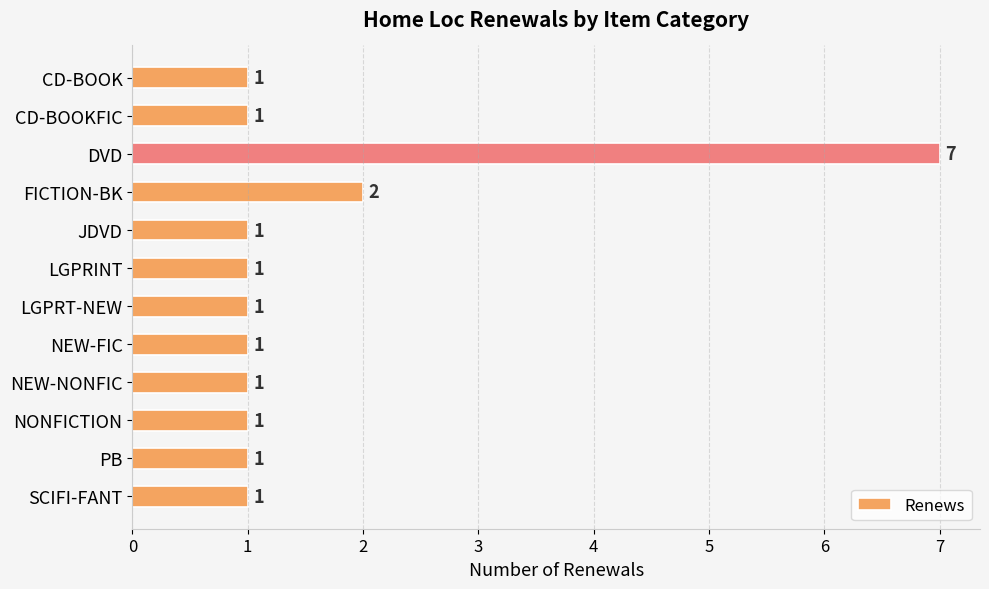

Which has a higher value, NEW-NONFIC or DVD?

DVD